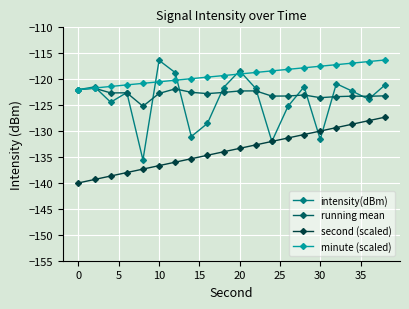

What is the difference between the second highest and minimum values in the minute (scaled) series?

5.4